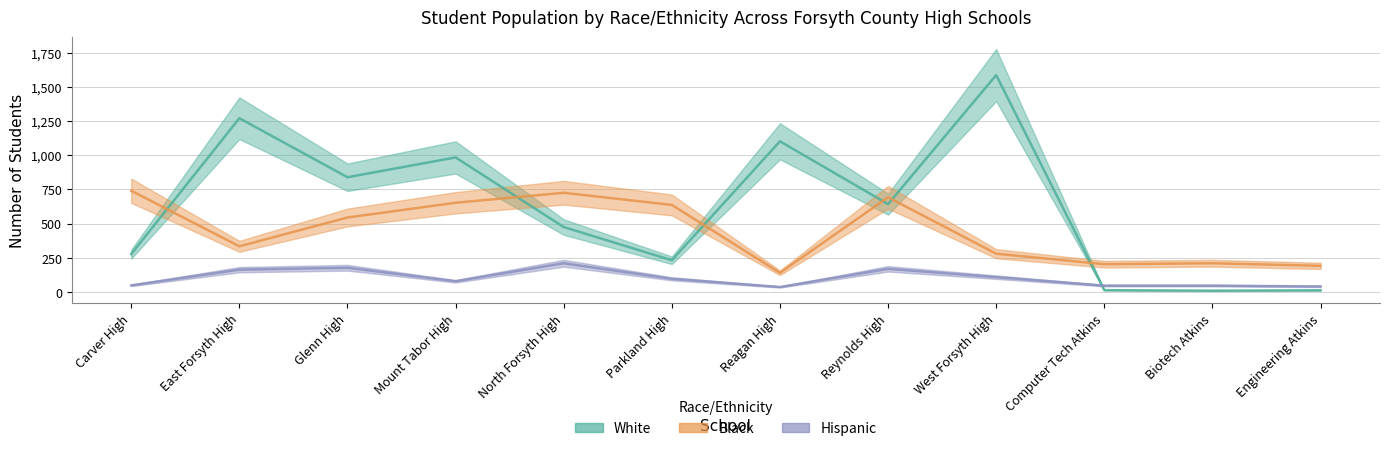

At which category does Black reach its first local valley?

East Forsyth High